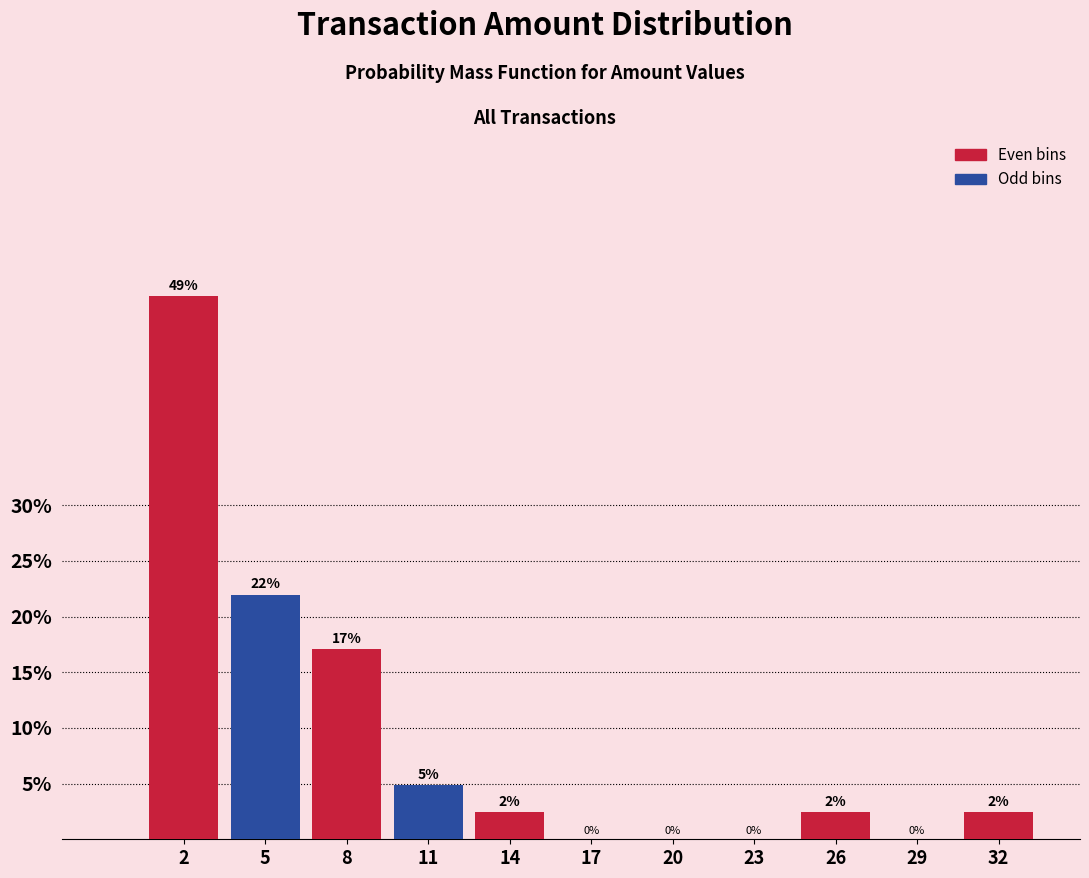

What is the approximate value at 2?

48.8